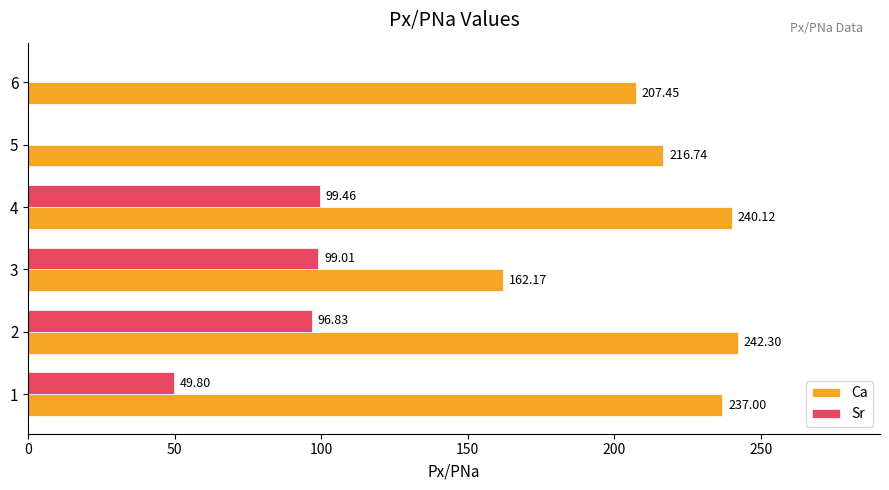

At which category is the sum across all series the highest?

4